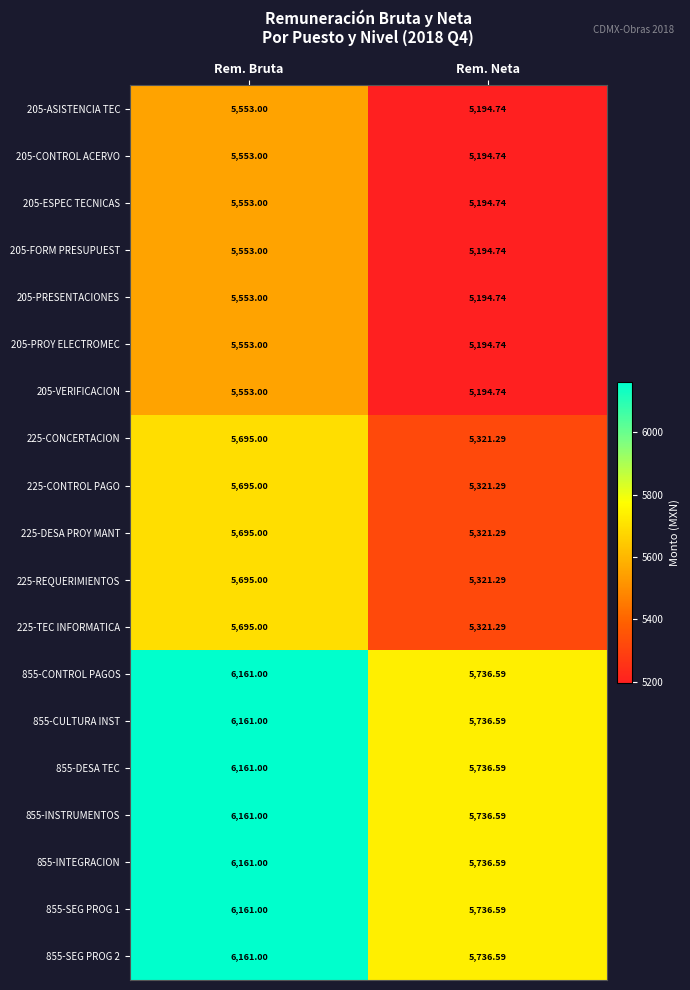

At which label is 205-CONTROL ACERVO closest to 5373?

Rem. Neta